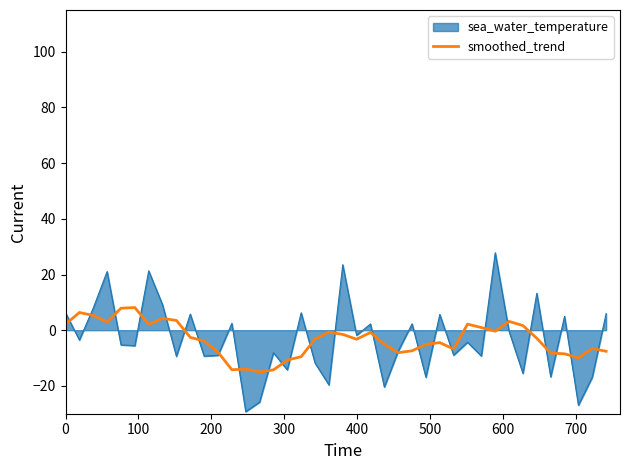

What is the minimum value shown in the chart?

-29.3